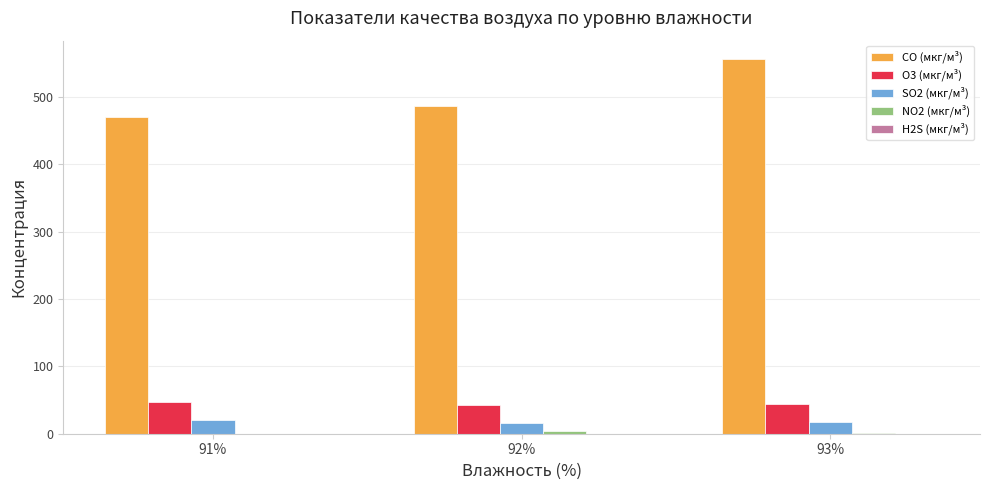

The SO2 (мкг/м³) series shows 15.2 at 92%. True or false?

True